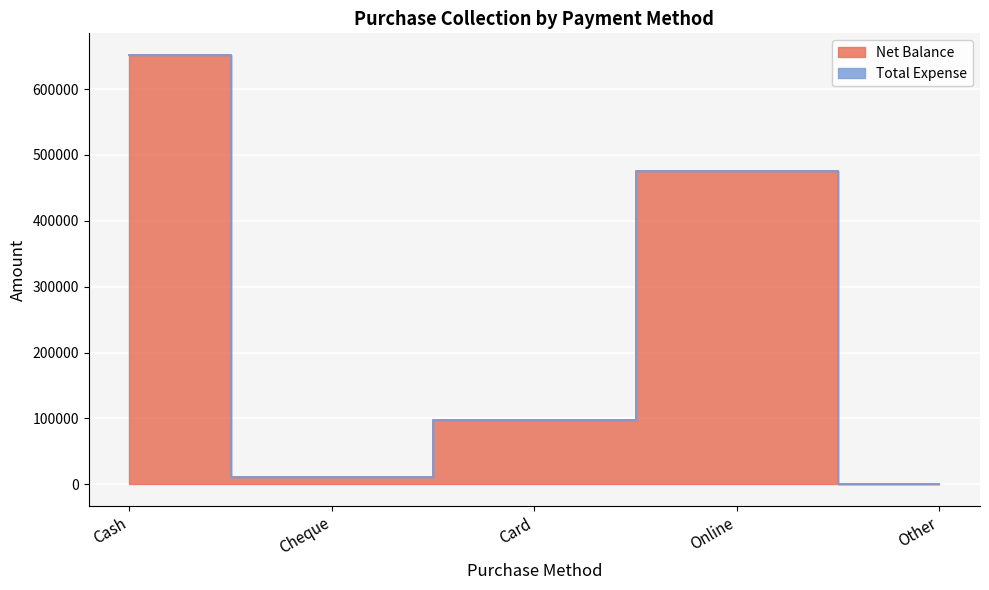

Does the chart display data point markers on the line(s)?

No